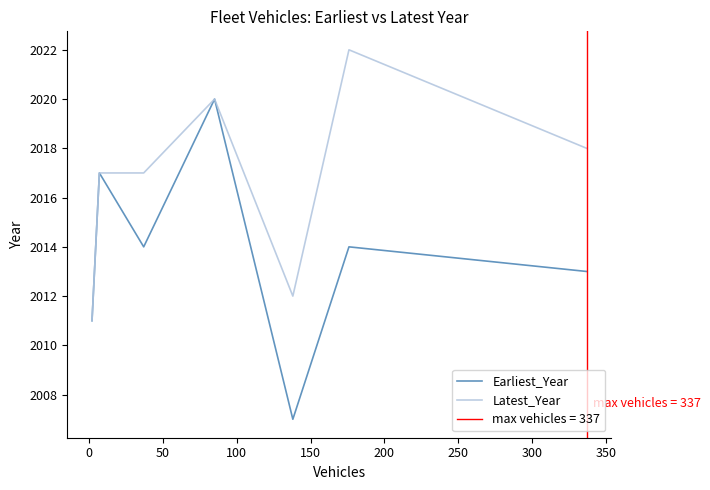

True or false: Earliest_Year and Latest_Year cross at least once.

False